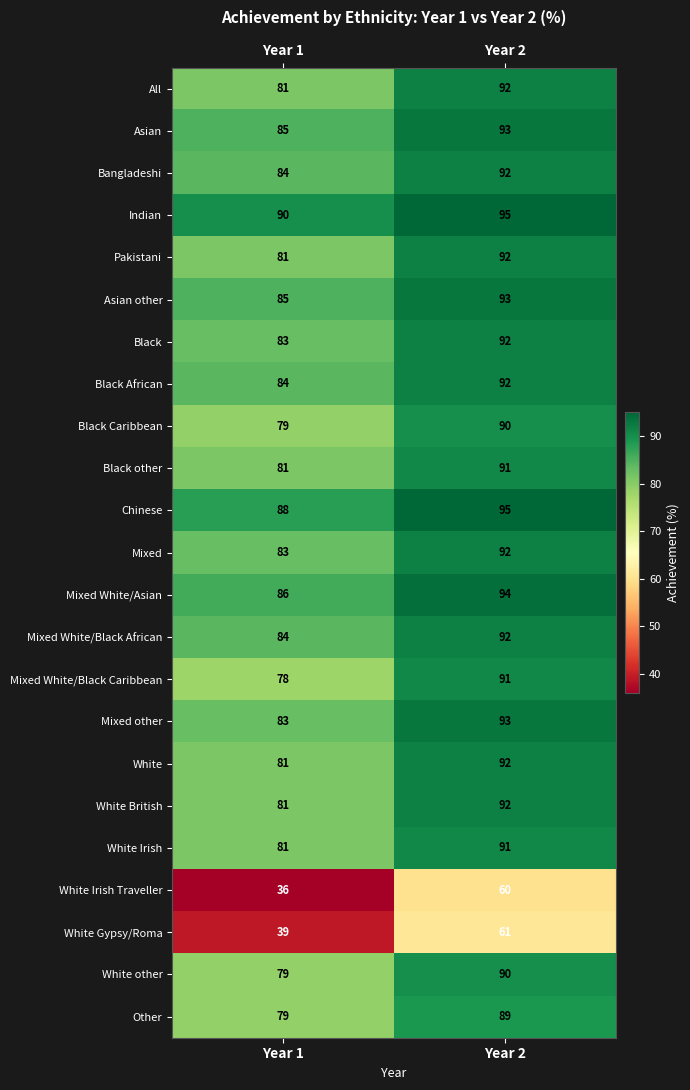

Which series has the largest range (max minus min)?

White Irish Traveller